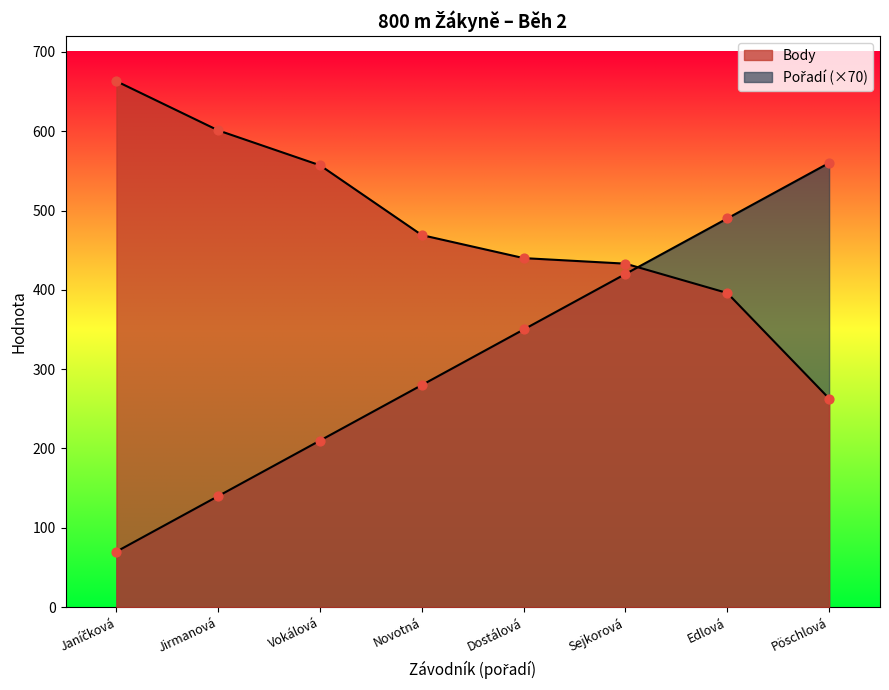

Which series reaches the minimum Y coordinate?

Pořadí